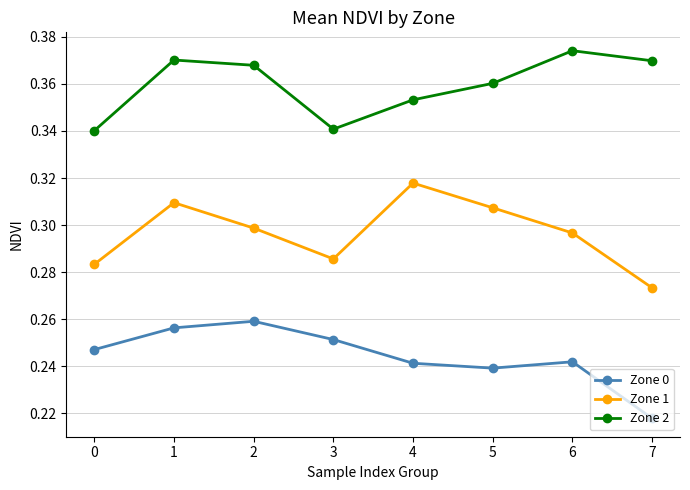

True or false: Zone 0 has a value of 0.1 at 5.

False